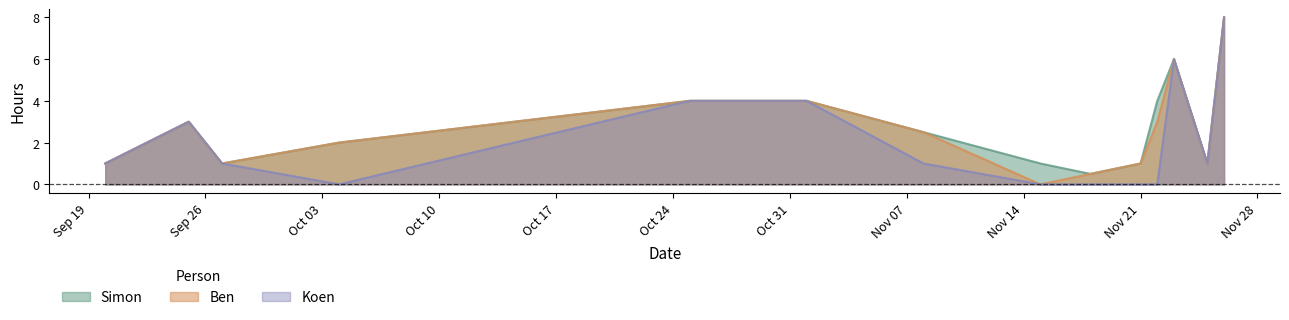

How many data points in Koen are above 1?

5